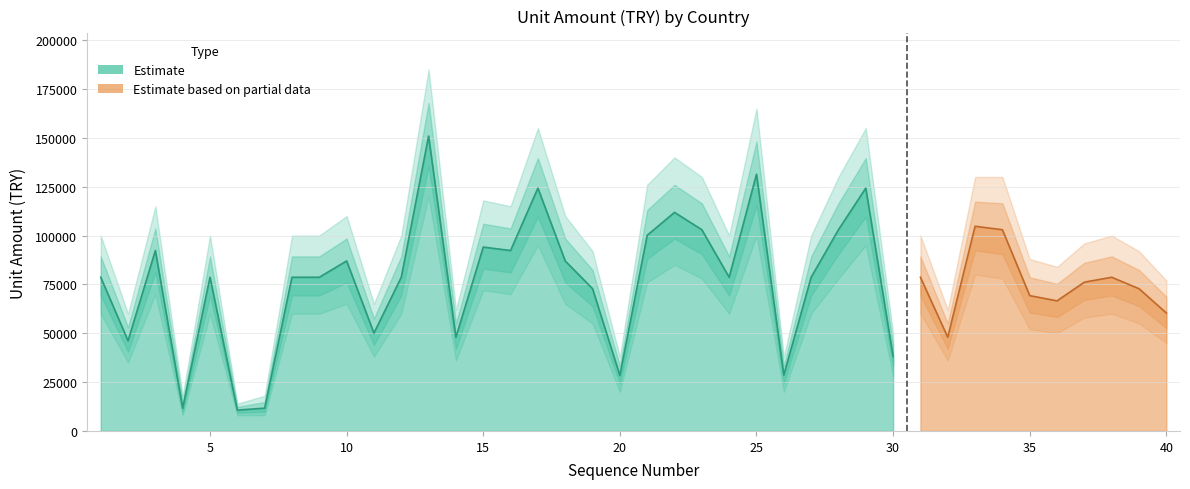

Reading left to right, extract all data points from this chart.

78654	46163	92326	11665	78654	10653	11665	78654	78654	86999	50069	78654	150917	47938	94101	92326	124284	86999	72795	28408	100138	111856	102979	78654	131386	28585	78654	102979	124284	38173	78654	47938	104754	102979	69244	66581	76151	78654	72795	60367